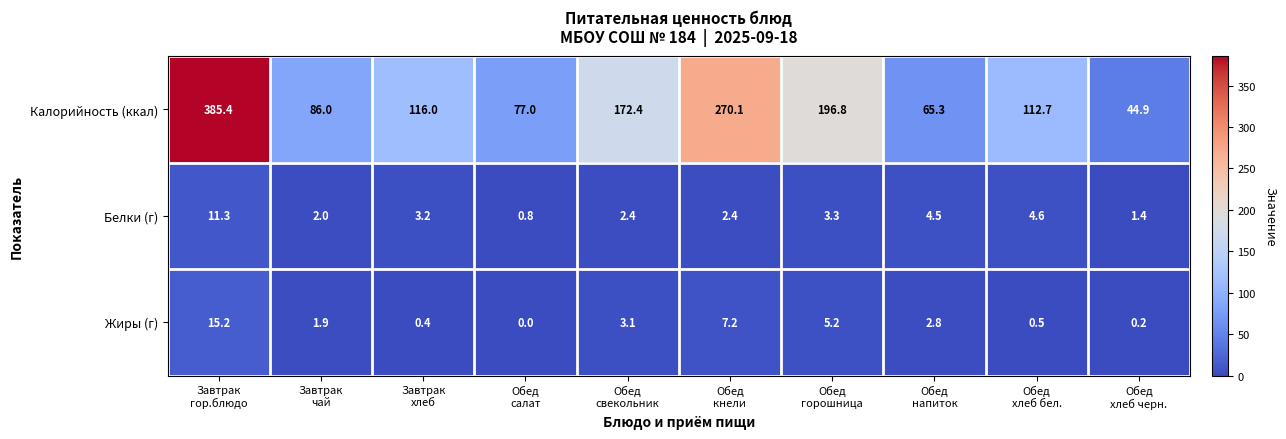

At how many categories does at least one series exceed 181?

3